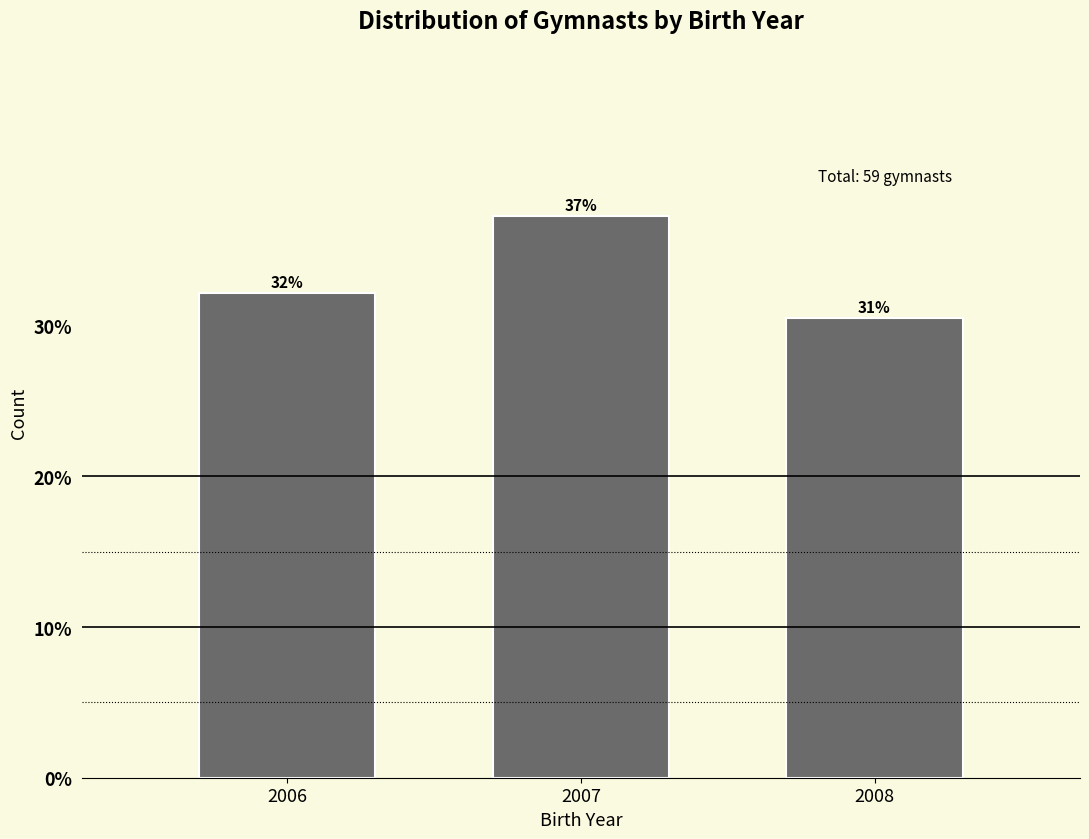

Does the chart contain any negative values?

No